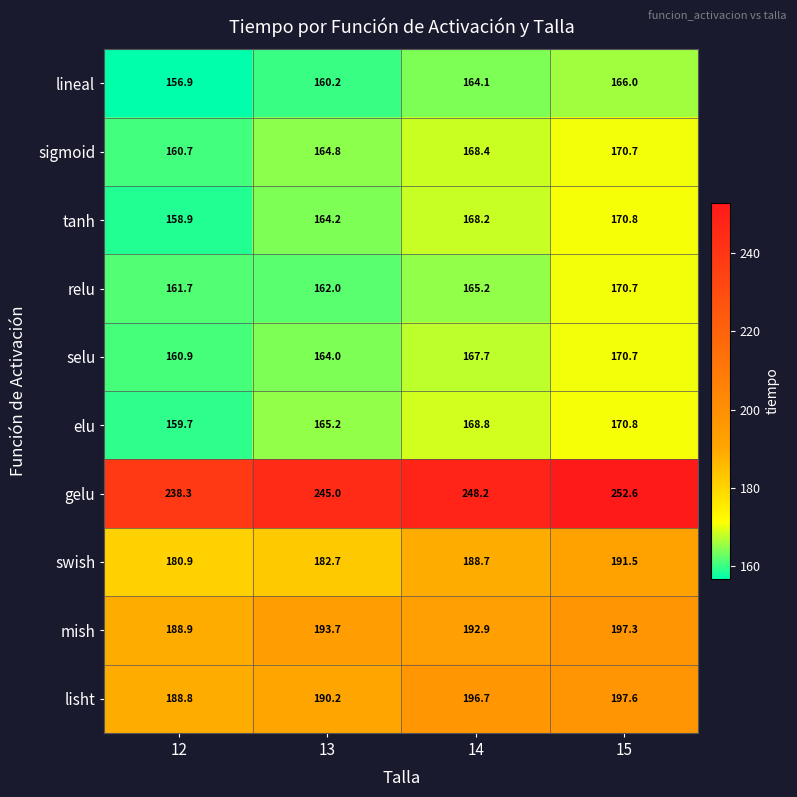

Where is elu nearest to the value 165?

13